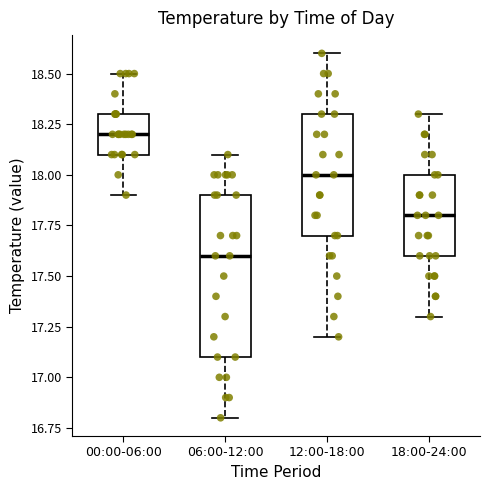

Which box's median line is the highest?

00:00-06:00